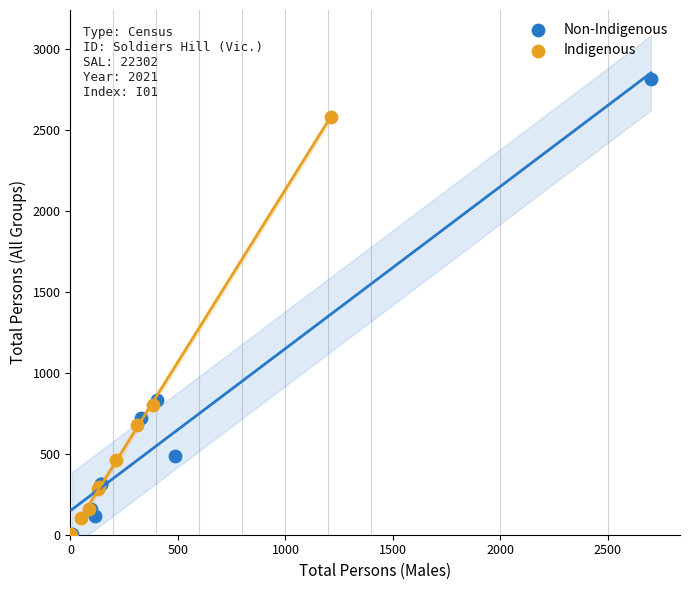

Which series has the largest Y range (max minus min)?

Non-Indigenous